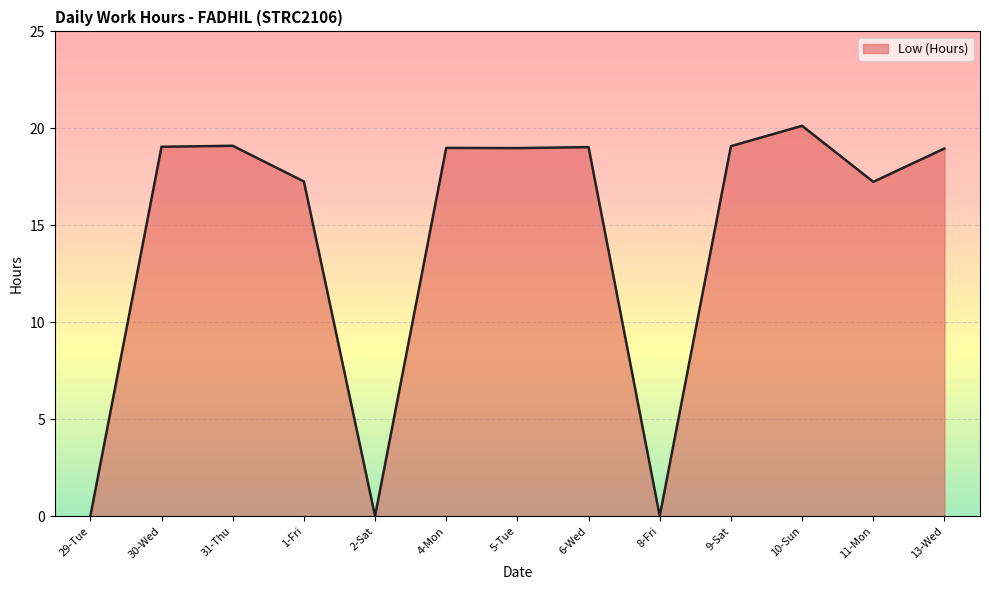

What position from the right is 1-Fri?

10